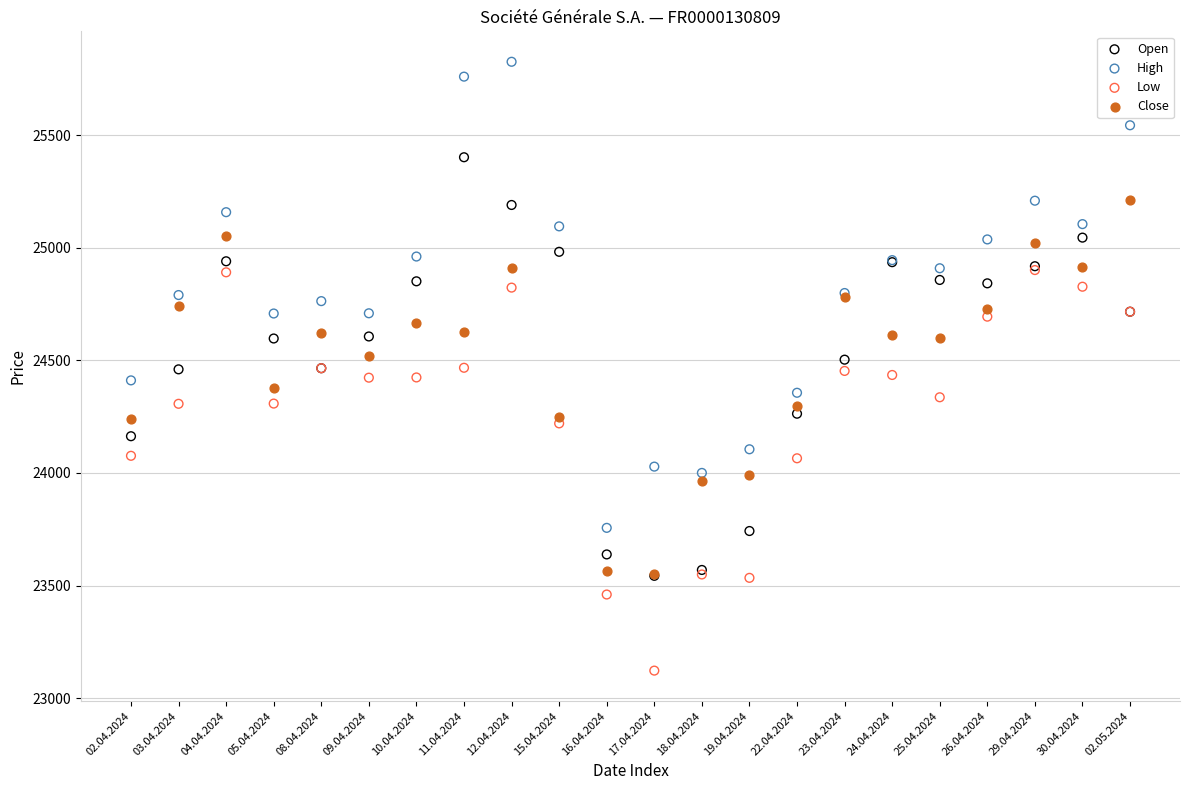

Which series contains the highest Y value?

High